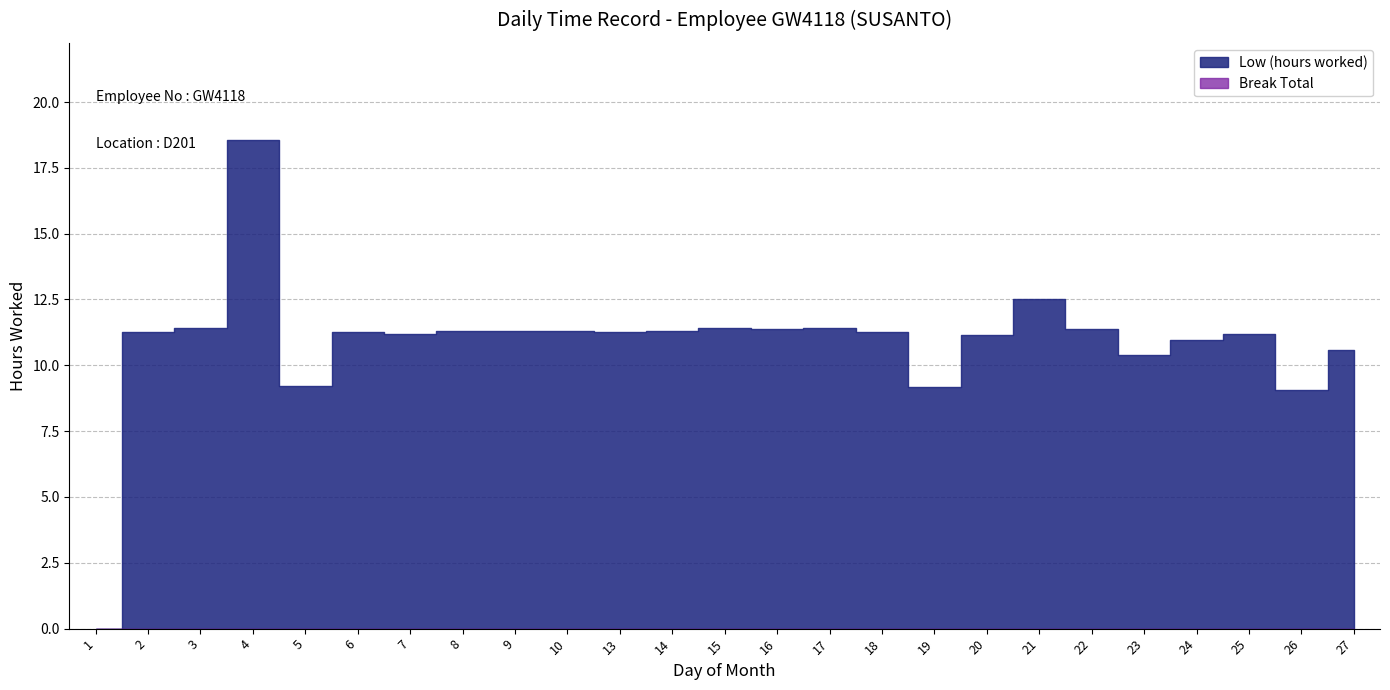

True or false: Break Total and Low (hours worked) cross at least once.

False